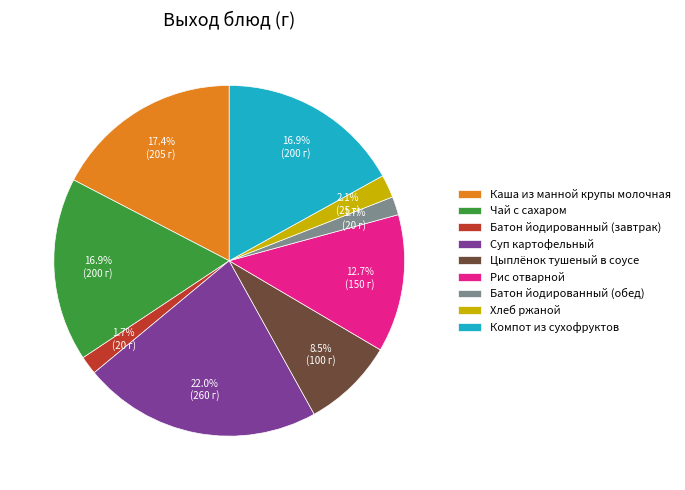

To the nearest percent, what is the average slice percentage?

11%